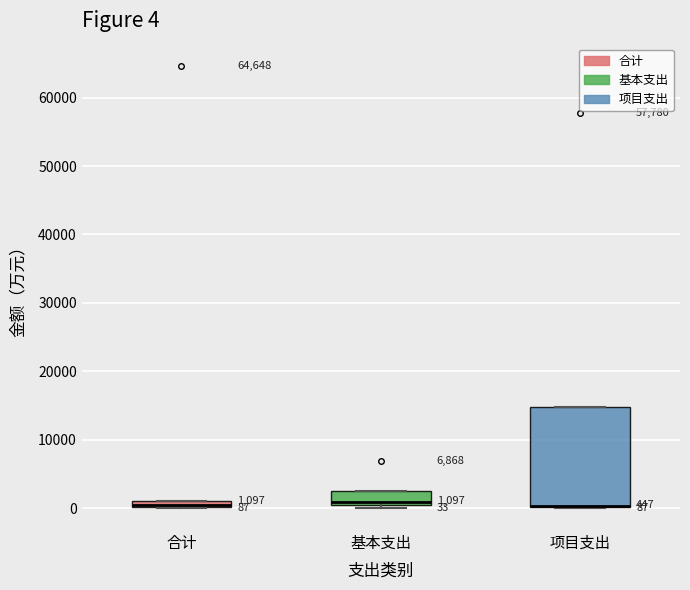

Which box is the tallest, from its lower edge to its upper edge?

项目支出